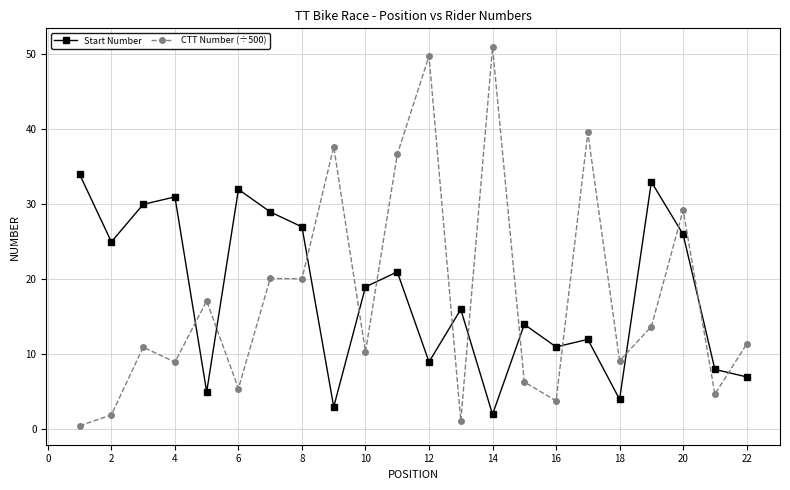

Rank the series by their maximum value, from highest to lowest.

CTT Number (÷500), Start Number